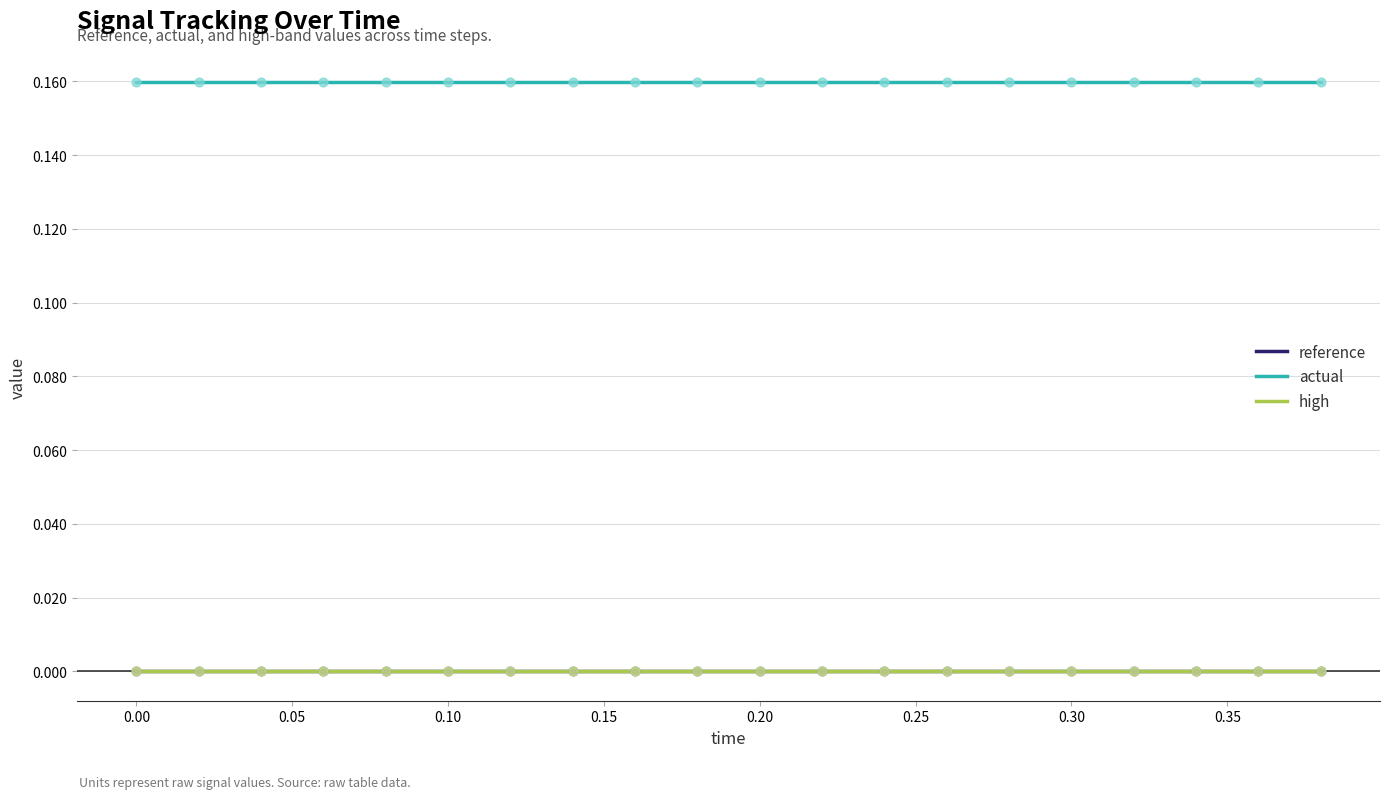

True or false: actual and reference cross at least once.

False